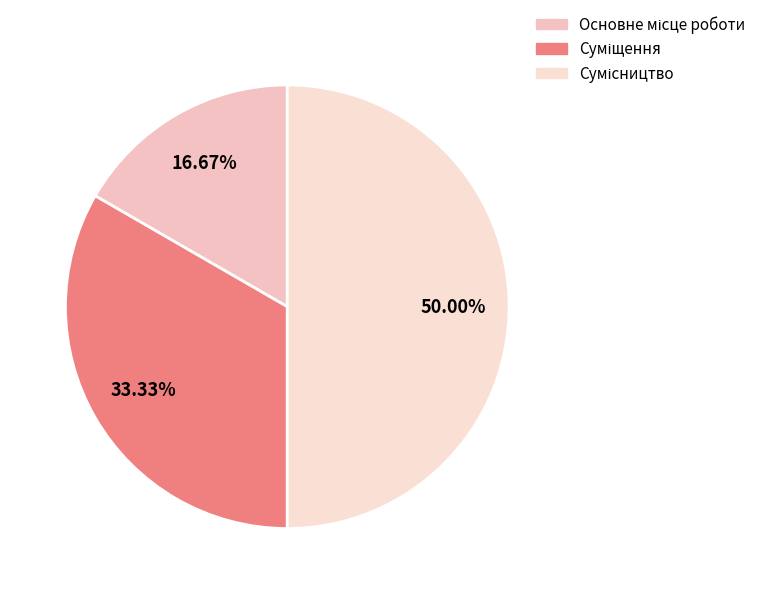

To the nearest percent, what is the combined percentage of Основне місце роботи and Суміщення?

50%